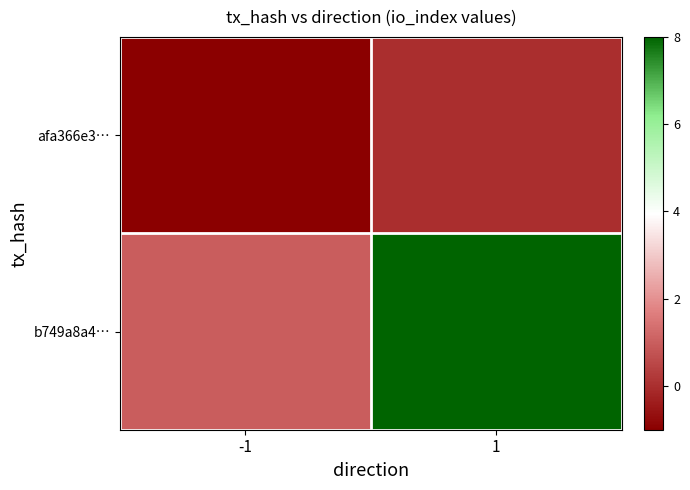

Reading left to right, transcribe all the data shown in this chart.

afa366e3…: -1=-1	1=0
b749a8a4…: -1=1	1=8